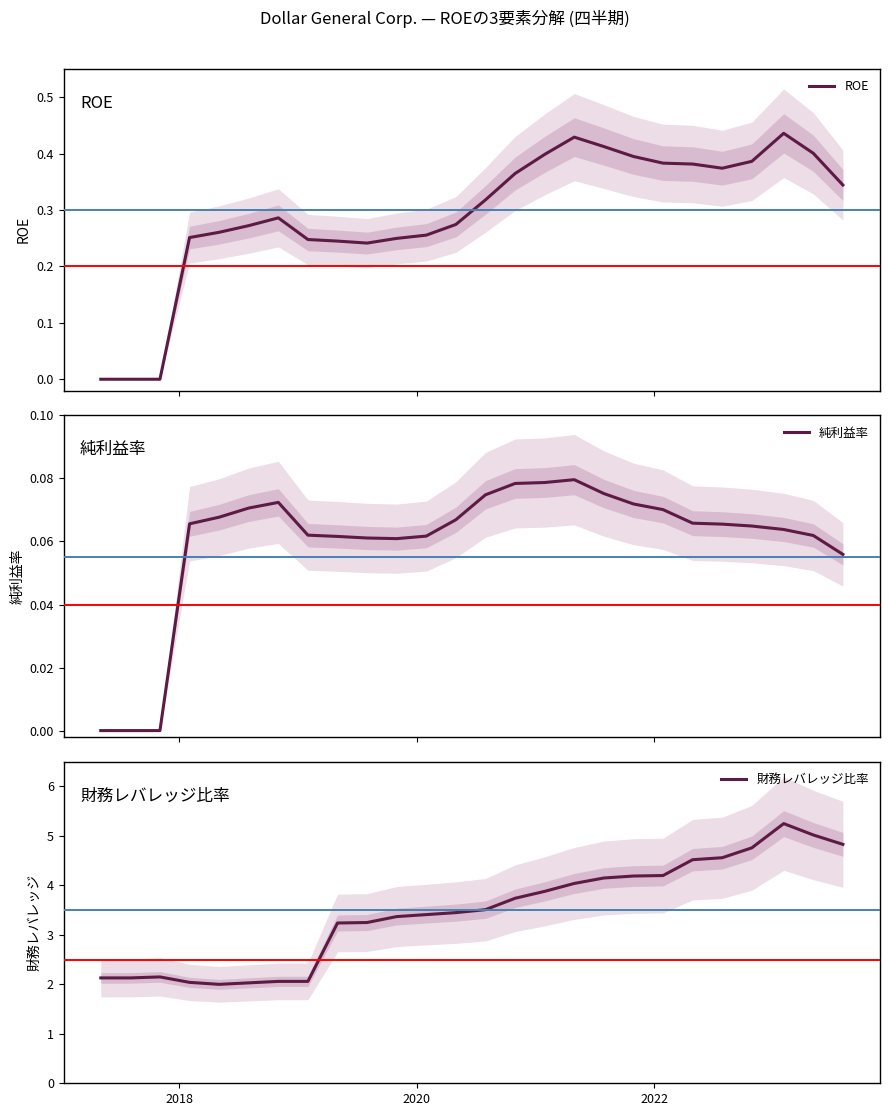

What is the lowest value of the 財務レバレッジ比率 series?

2.0